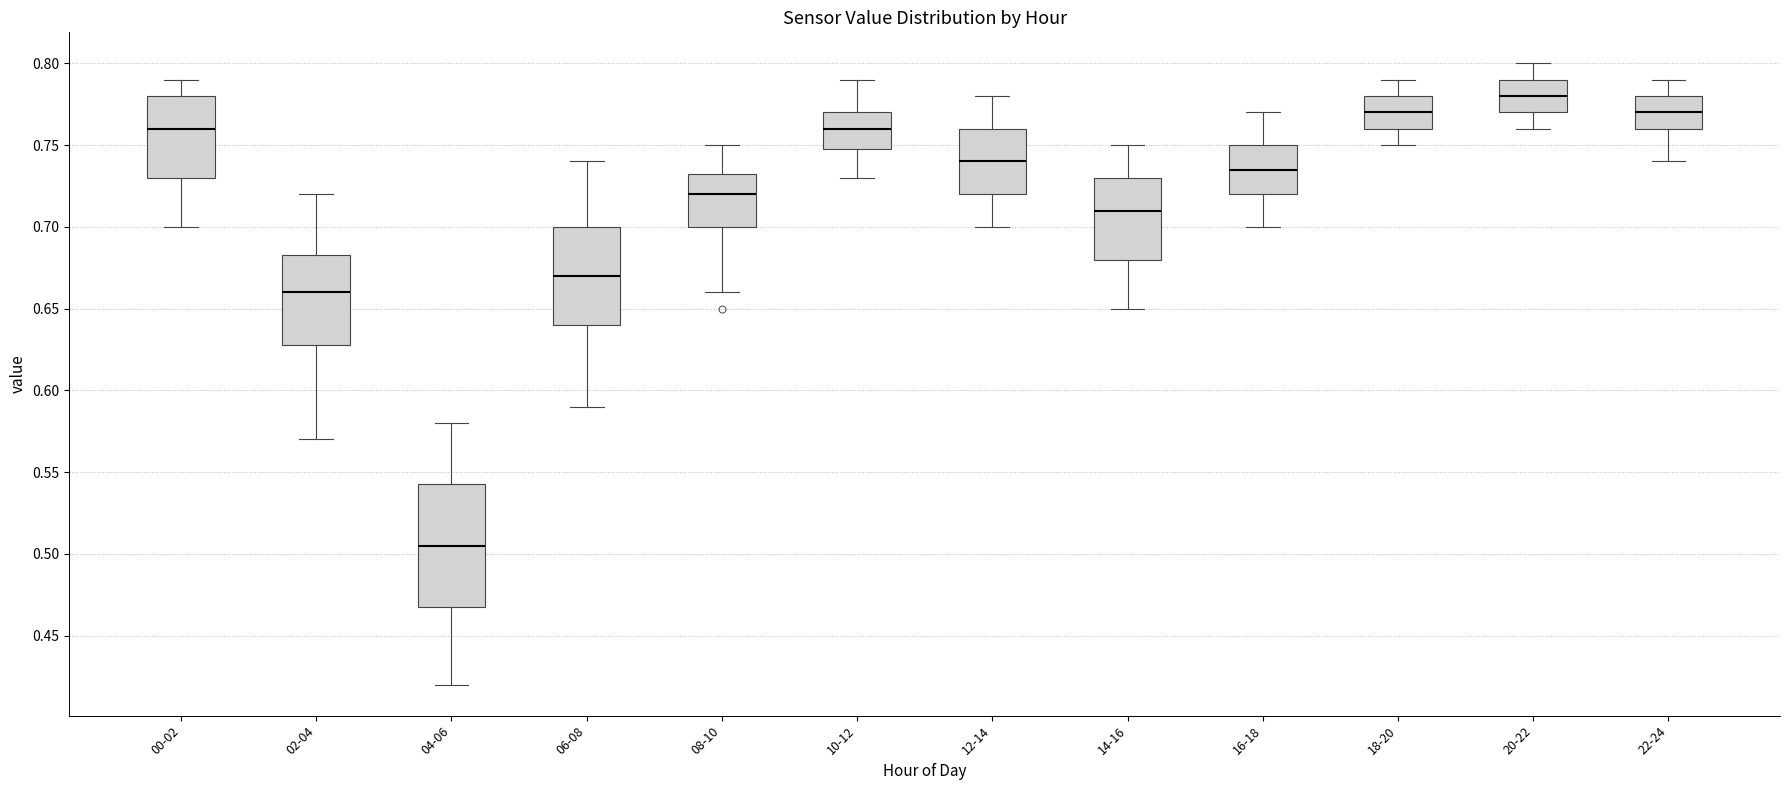

Which box is the tallest, from its lower edge to its upper edge?

04-06